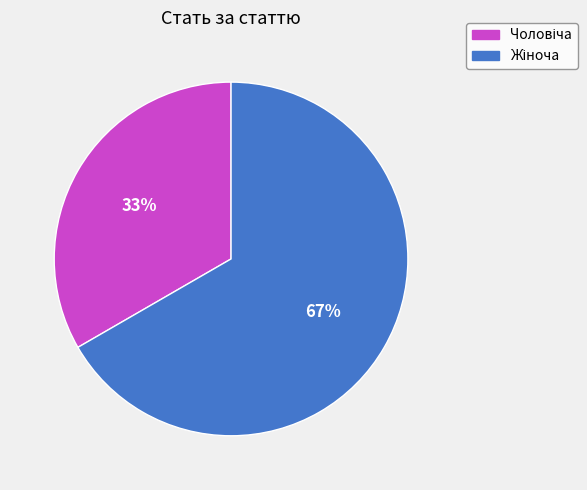

Does any single category account for the majority?

Yes